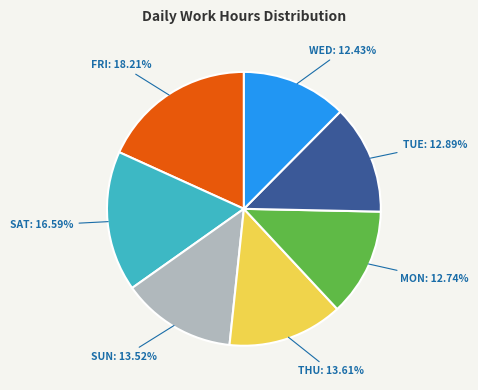

Does any single category account for the majority?

No